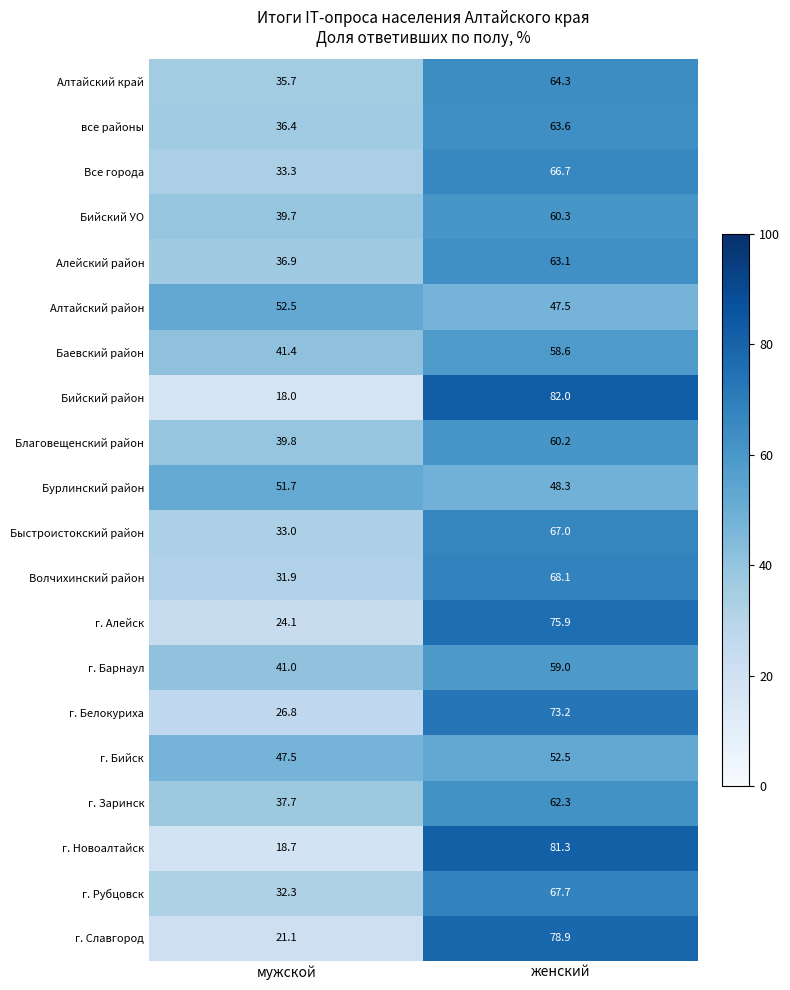

Rank the series at мужской from highest to lowest value.

Алтайский район, Бурлинский район, г. Бийск, Баевский район, г. Барнаул, Благовещенский район, Бийский УО, г. Заринск, Алейский район, все районы, Алтайский край, Все города, Быстроистокский район, г. Рубцовск, Волчихинский район, г. Белокуриха, г. Алейск, г. Славгород, г. Новоалтайск, Бийский район